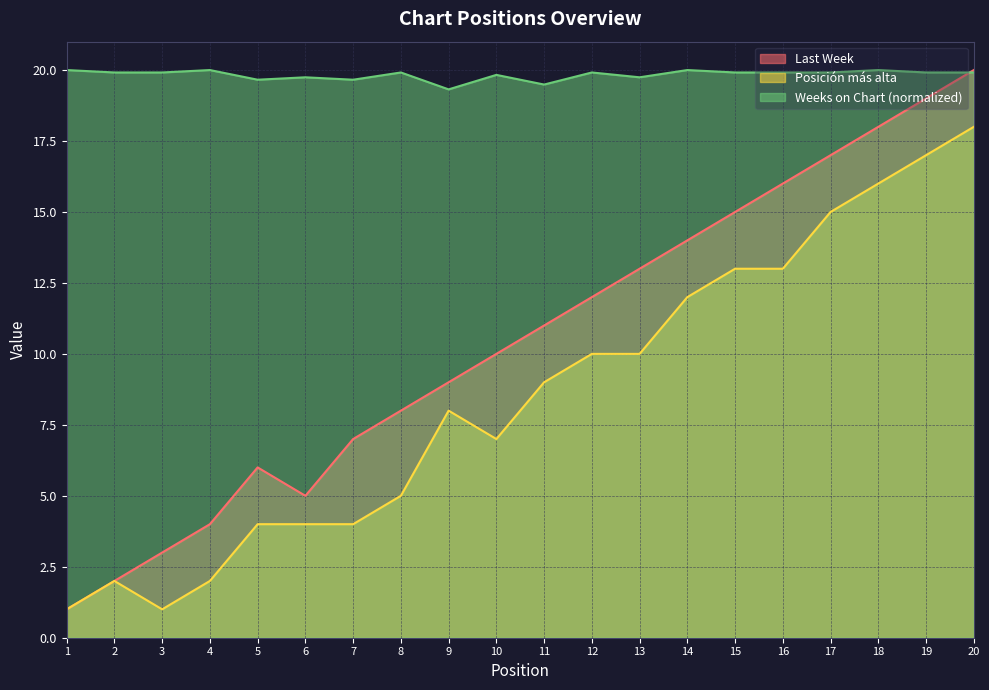

True or false: Posición más alta and Weeks on Chart intersect in this chart.

False